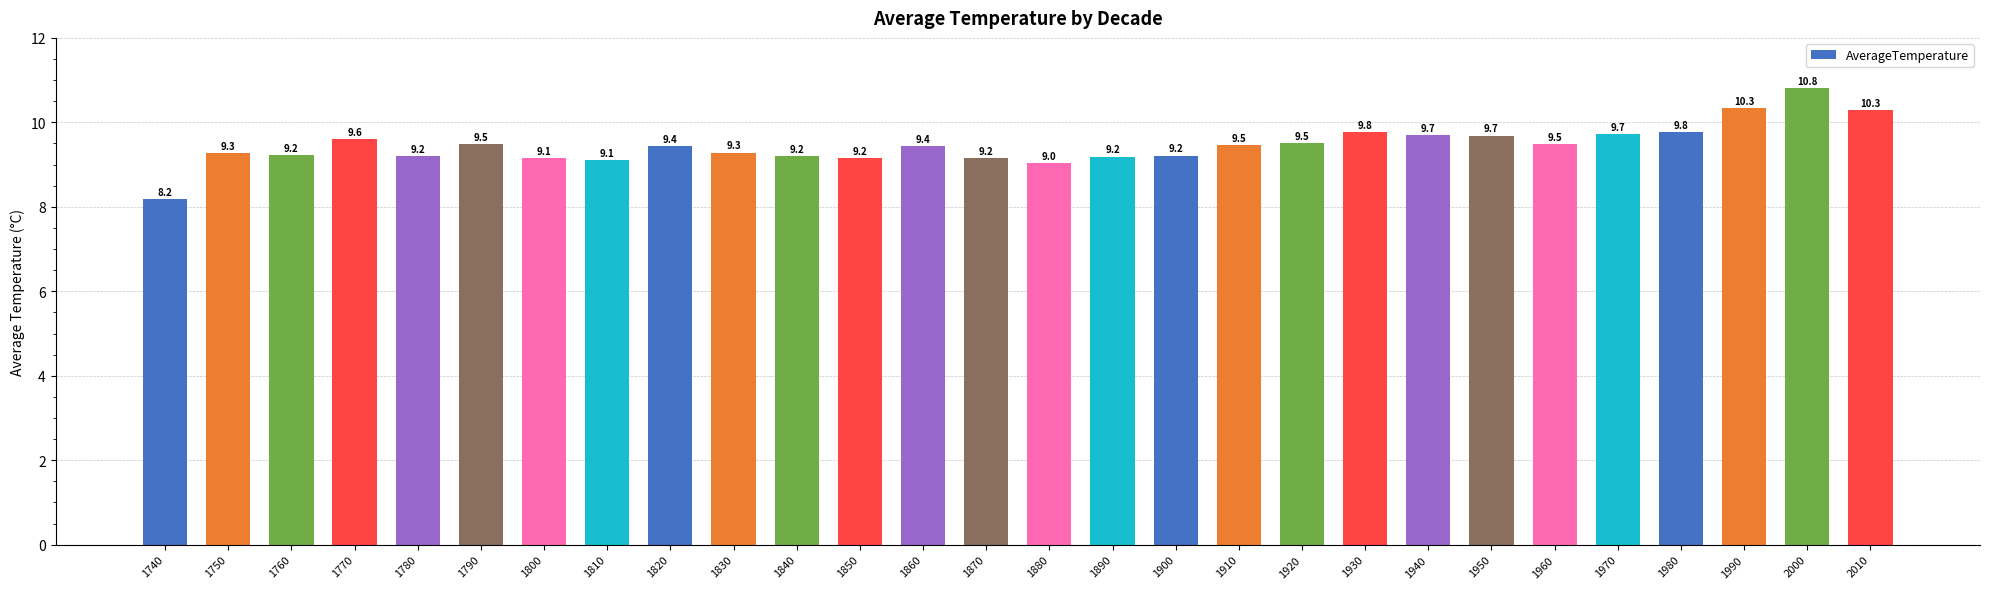

Reading left to right, list all the values displayed in this chart.

8.2	9.3	9.2	9.6	9.2	9.5	9.1	9.1	9.4	9.3	9.2	9.2	9.4	9.2	9.0	9.2	9.2	9.5	9.5	9.8	9.7	9.7	9.5	9.7	9.8	10.3	10.8	10.3